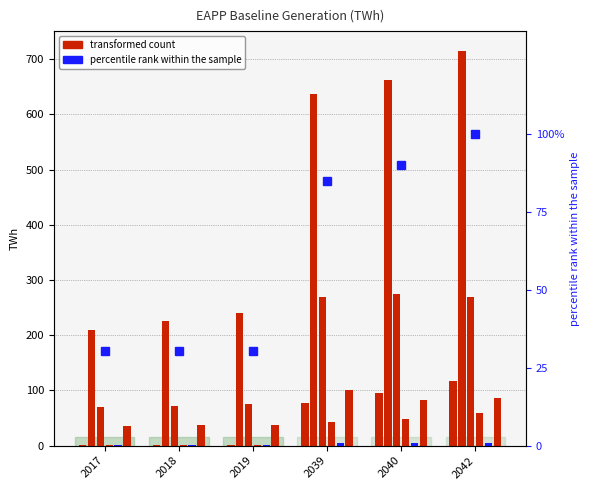

What is the minimum value shown in the chart?

0.2